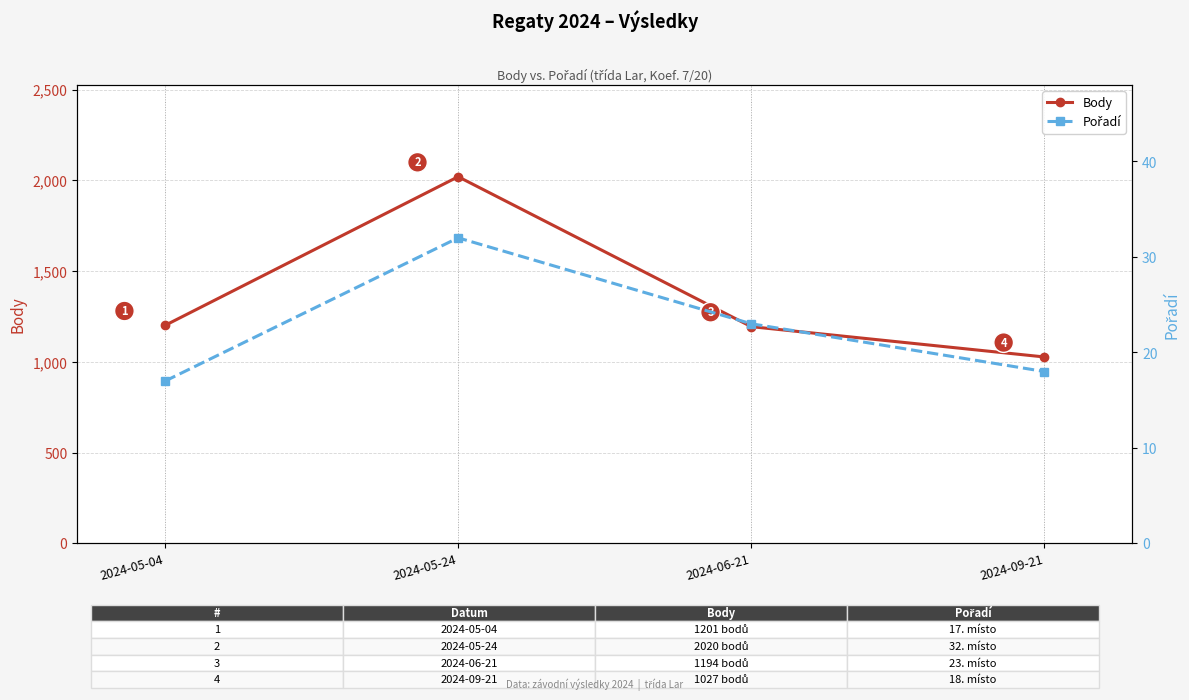

At which category does Pořadí reach its first local peak?

2024-05-24